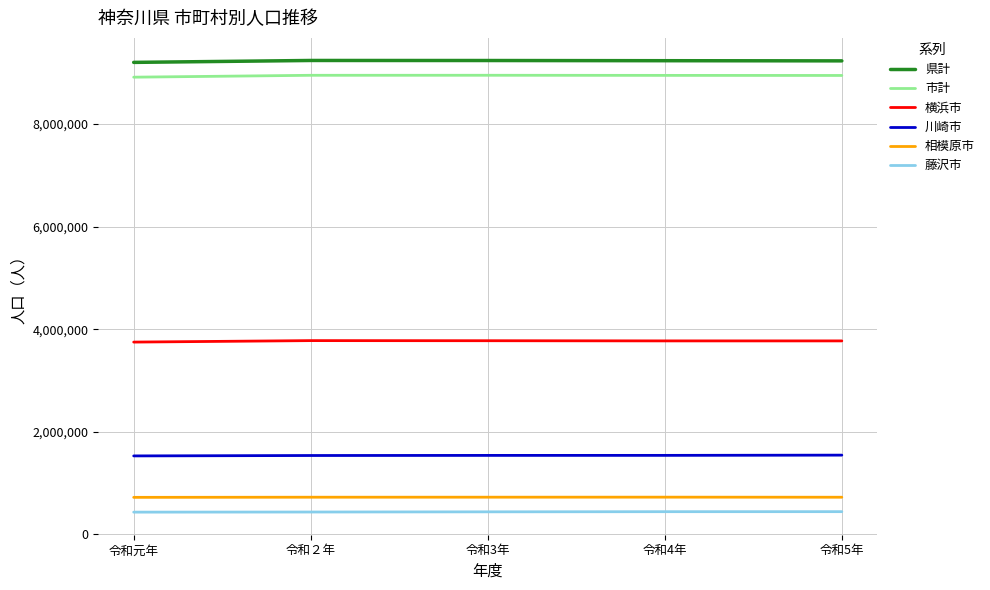

Count the number of data series in this chart.

6